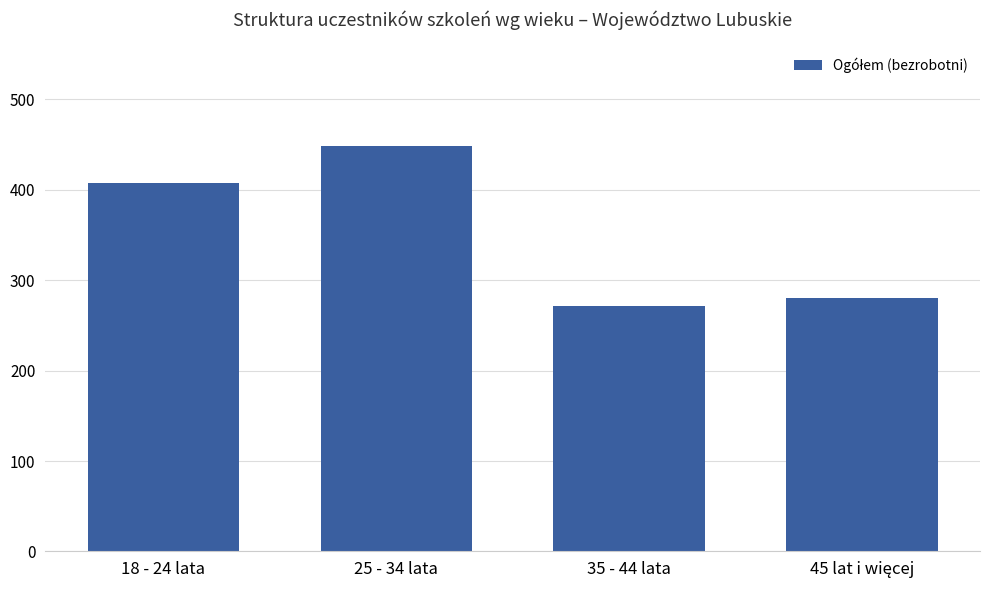

What is the smallest value displayed?

271